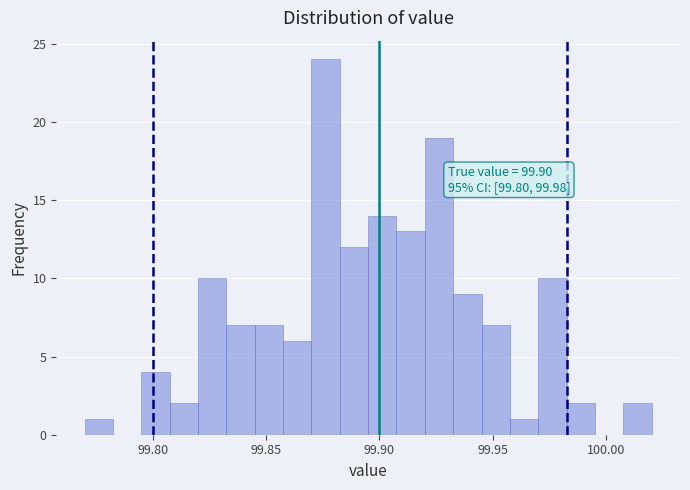

Read against the x-axis, roughly where is the centre of the tallest bar?

99.875